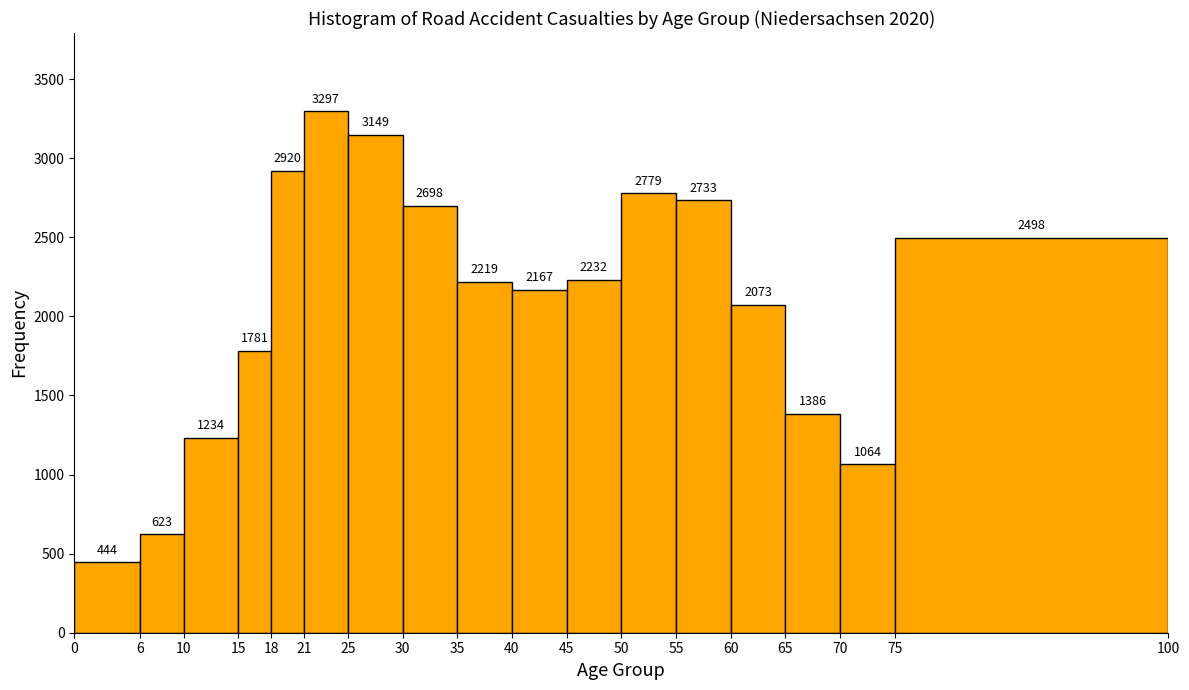

How tall is the bar that spans 30 to 35 on the x-axis?

2698